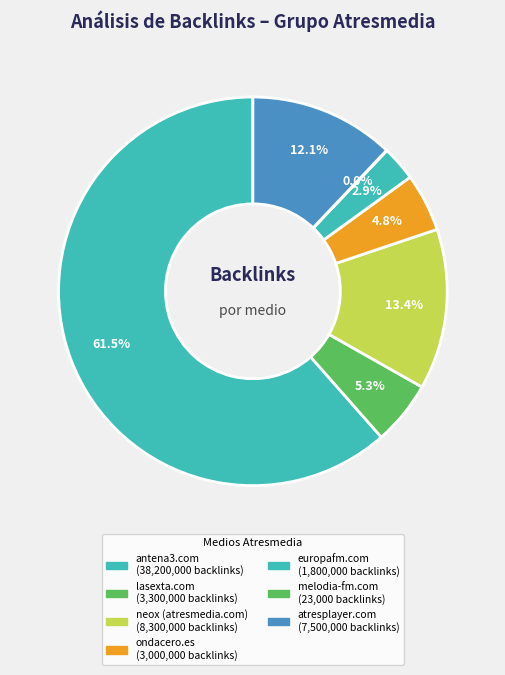

Which category has the biggest portion of the pie?

antena3.com